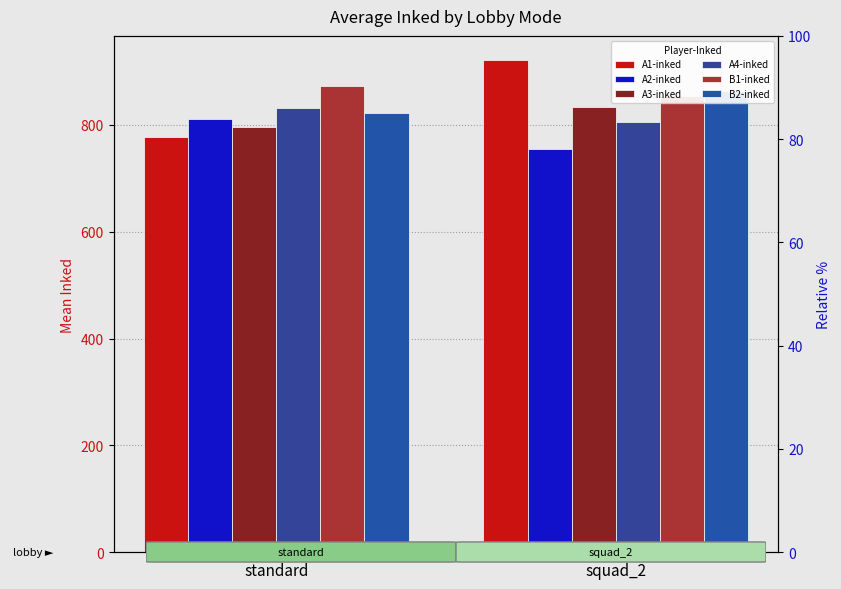

Between standard and squad_2, which is larger?

squad_2